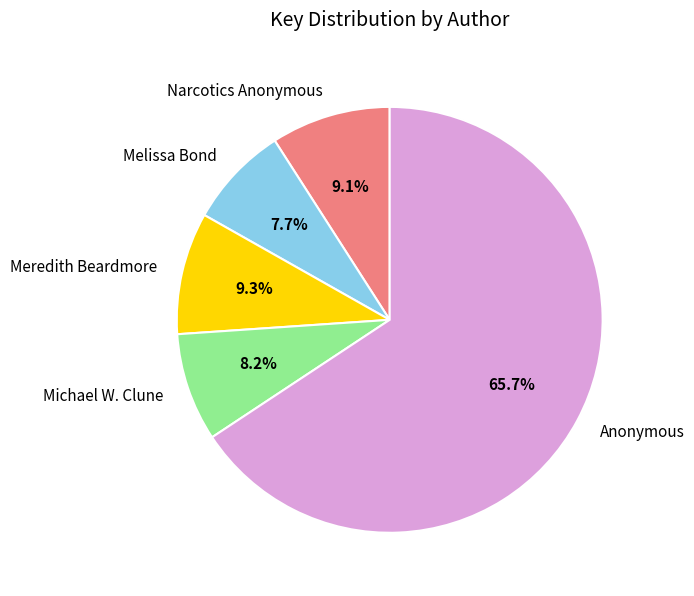

What is the total percentage of Narcotics Anonymous and Anonymous?

74.8%